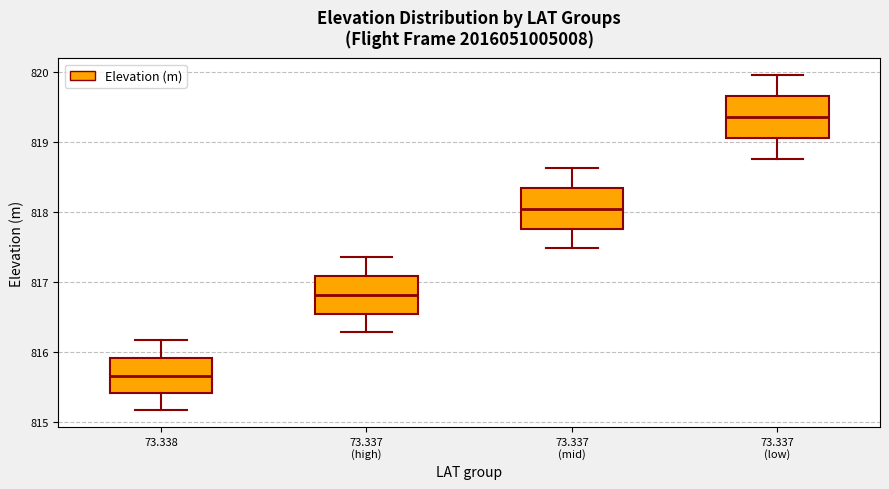

Where does the upper whisker of the box for 73.337 (mid) end on the y-axis? The values are not printed on the chart, so give them approximately, as read against the axis.

818.6